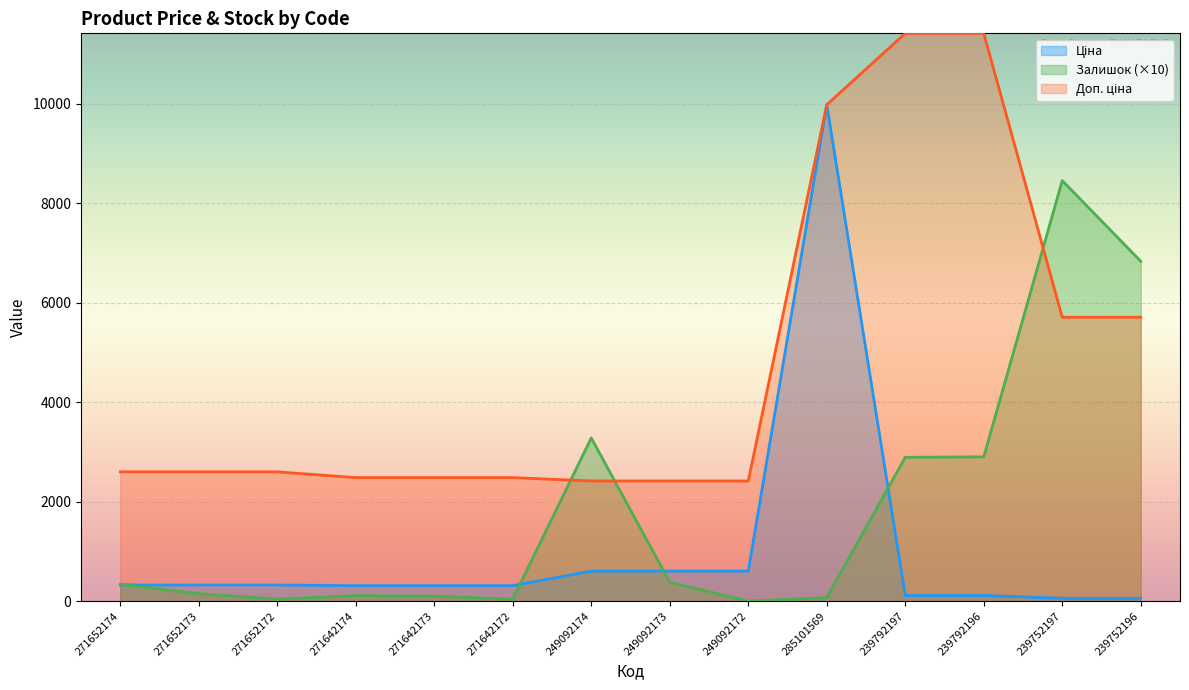

What is the value of the Доп. ціна point at the 11th from the left?

11410.0